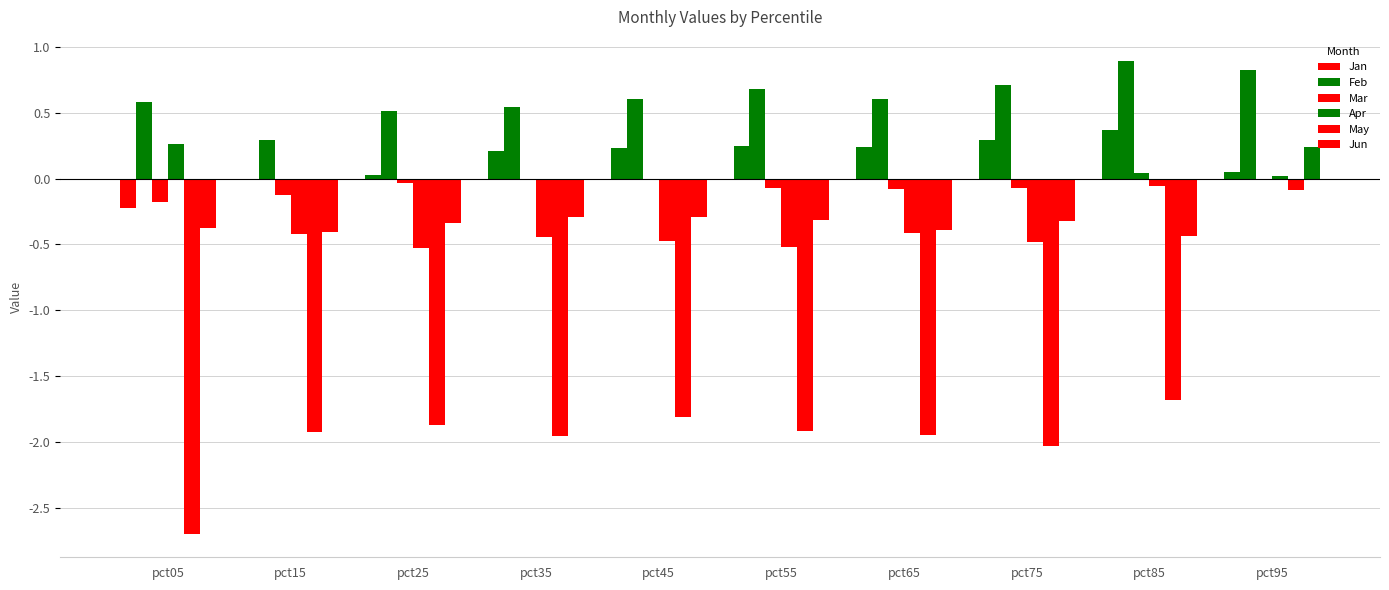

Are the bars grouped side by side (vs. stacked)?

Yes